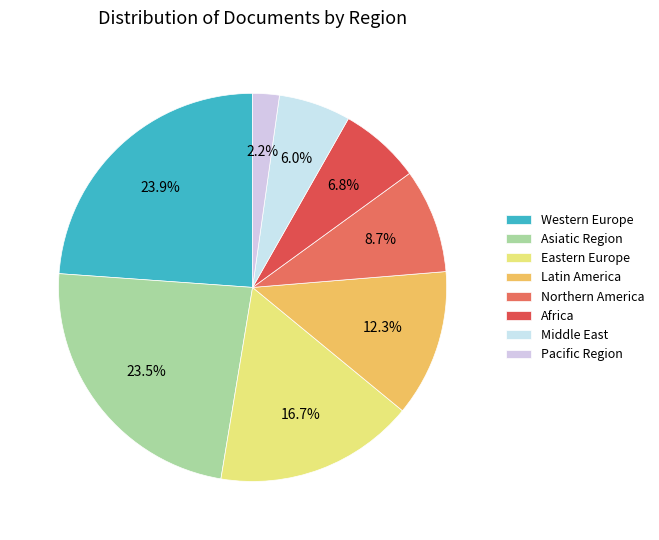

Which slice is the smallest?

Pacific Region